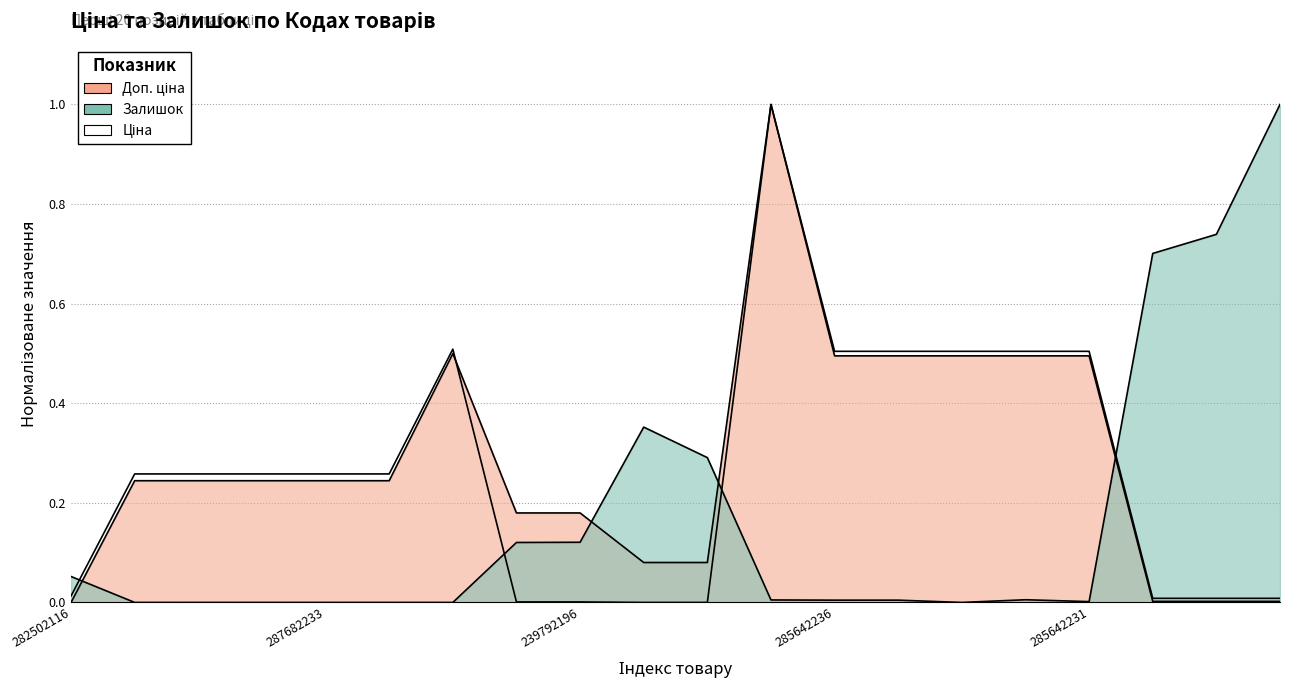

How many points are higher than both their immediate neighbors (excluding endpoints)?

2